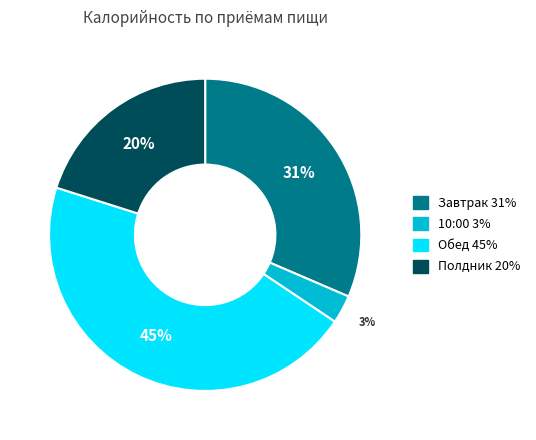

Which has a higher value, Полдник or Завтрак?

Завтрак